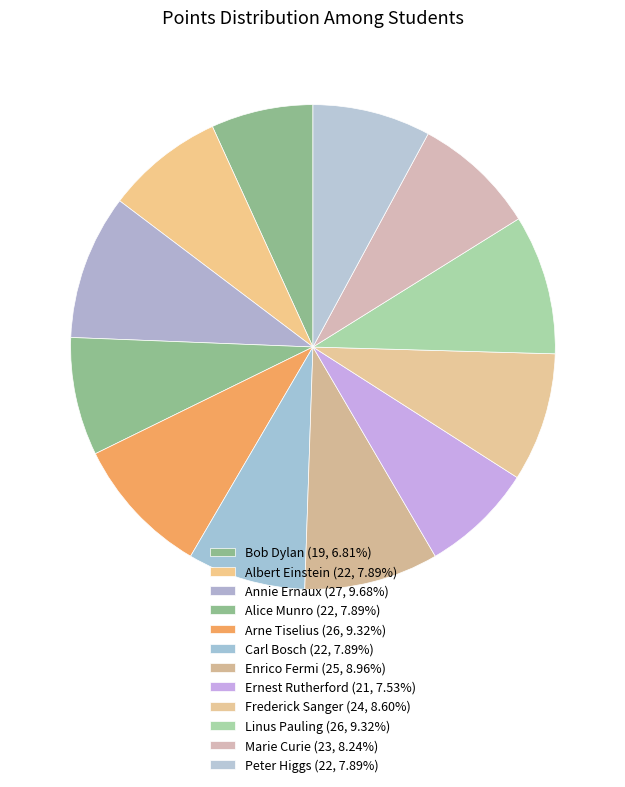

What percentage is the Bob Dylan slice, to the nearest percent?

7%